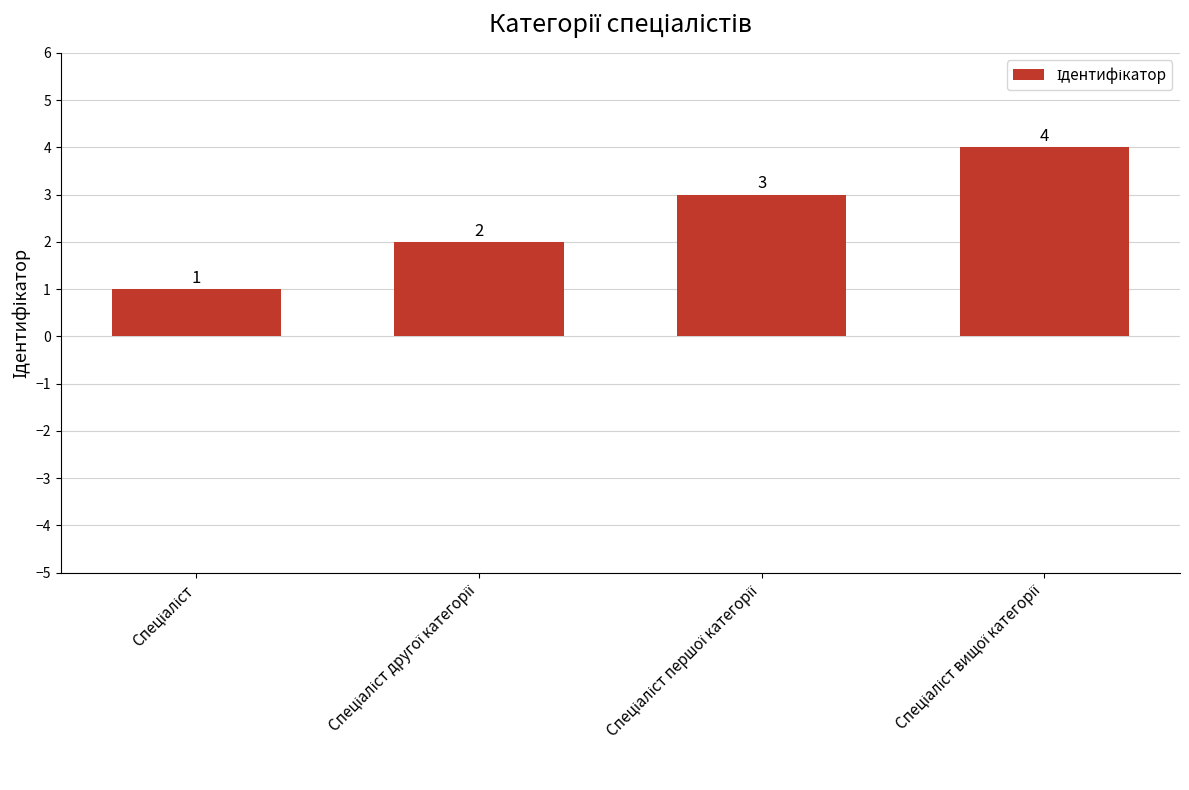

What is the sum of all values?

10